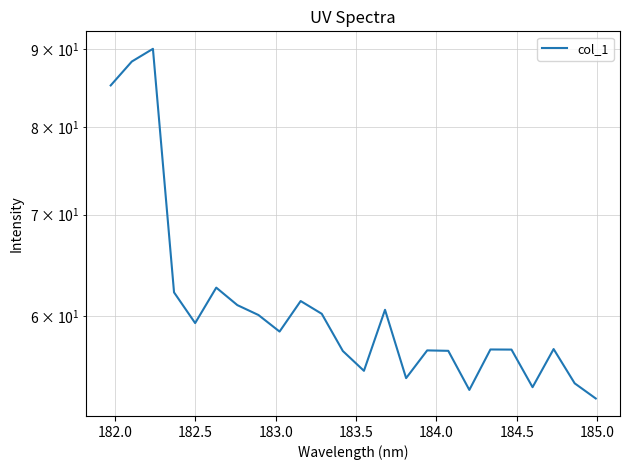

How many lines are shown in the chart?

1